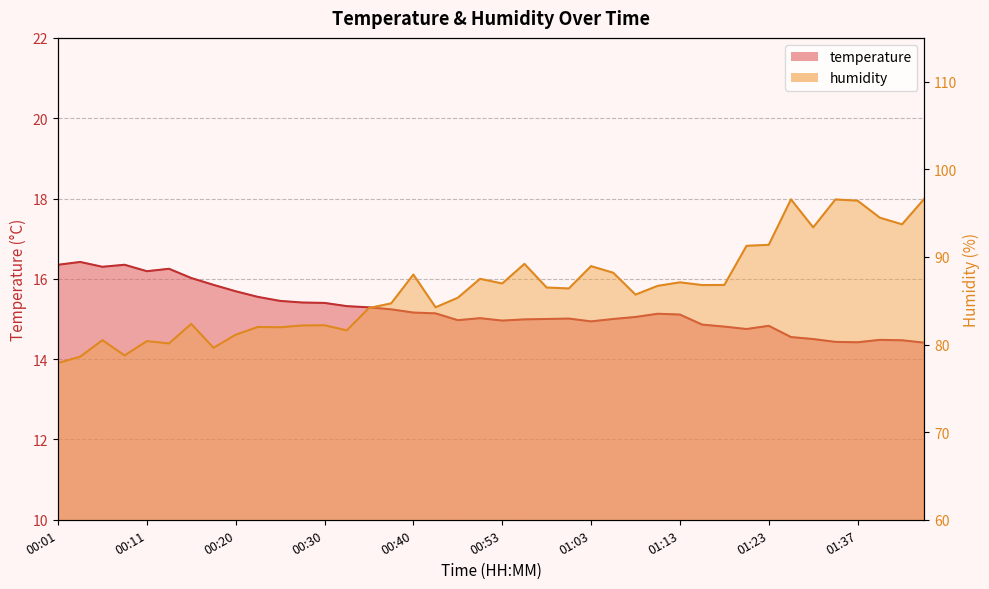

True or false: temperature line has a value of 15.0 at 22.

True